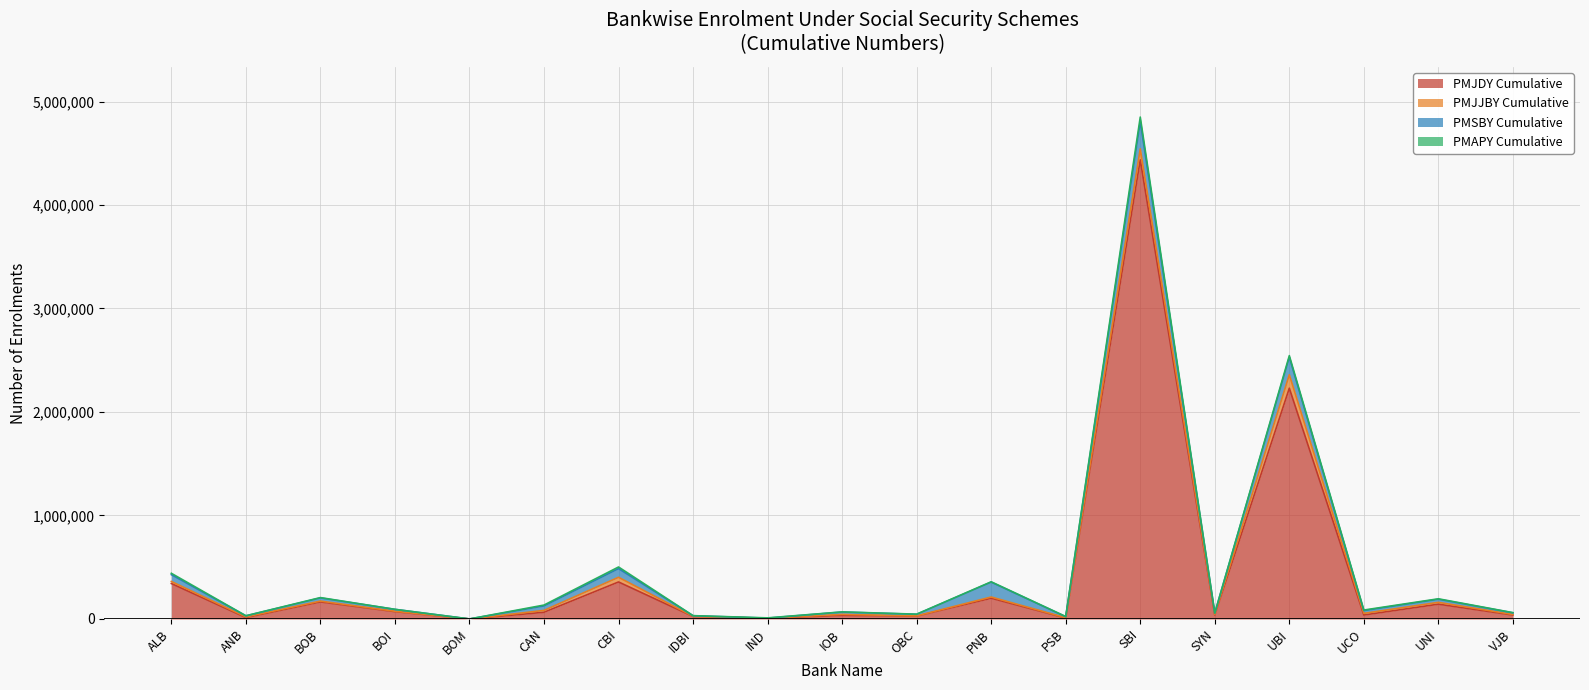

True or false: PMSBY Cumulative has a value of 7040 at VJB.

False